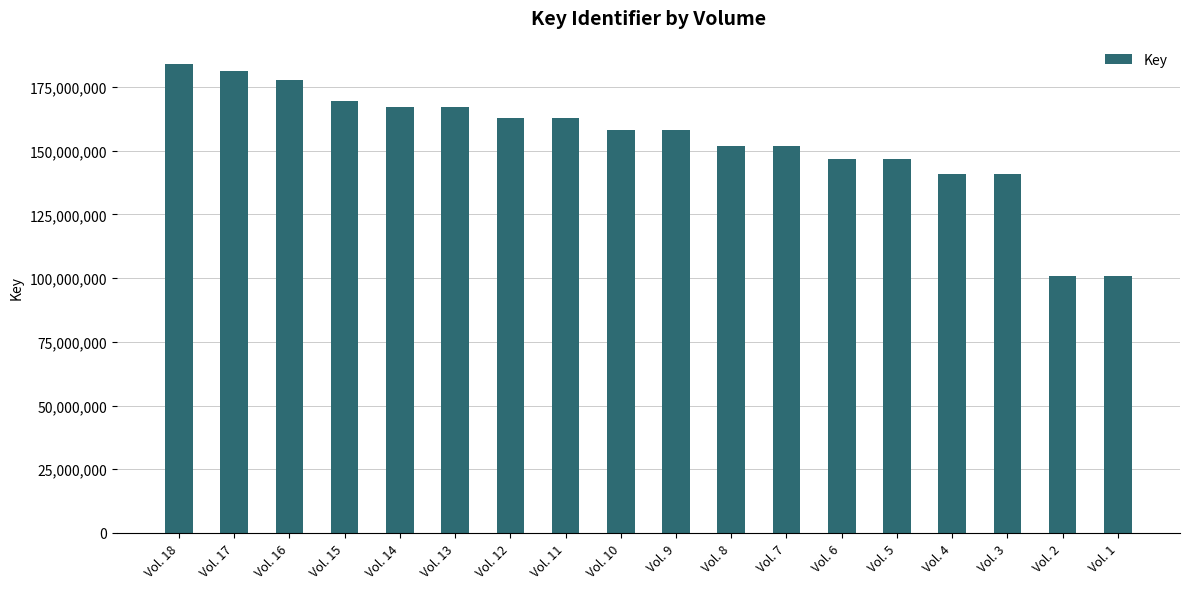

What is the sum of the values at Vol. 11 and Vol. 18?

346675065